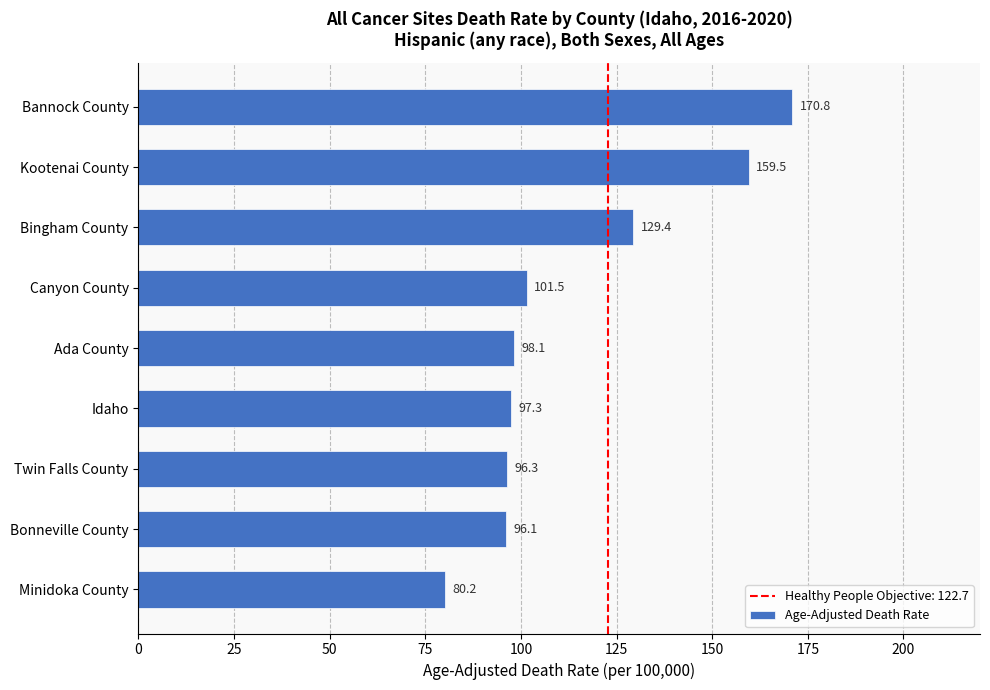

What is the minimum value shown in the chart?

80.2